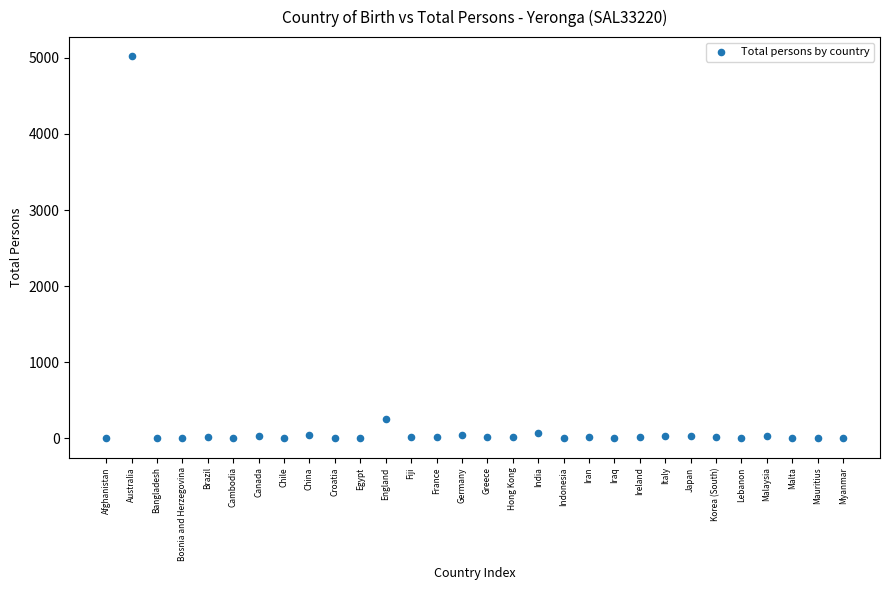

What Y value in the scatter plot is closest to 2510?

254